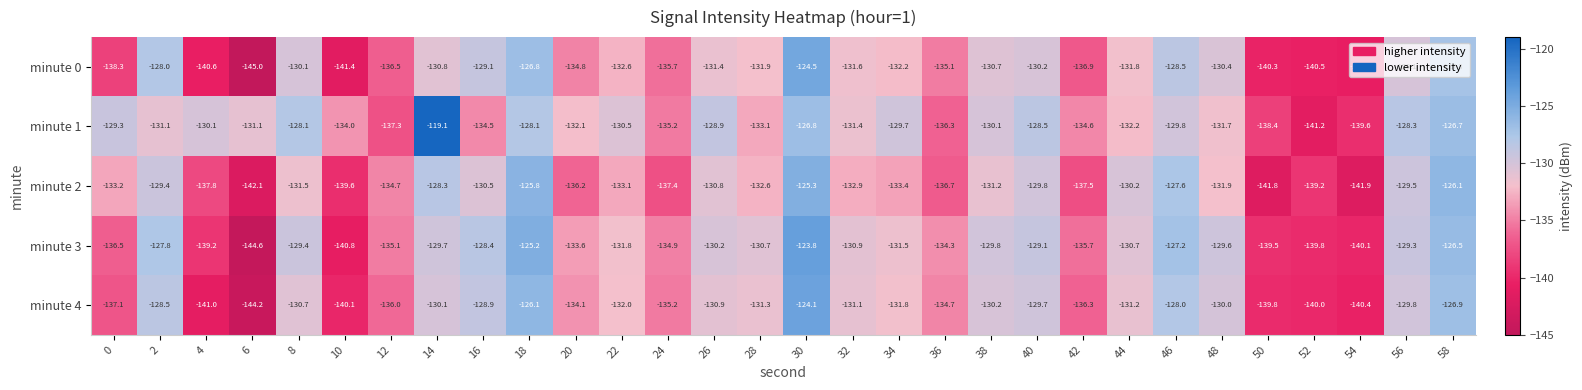

Which series has the largest range (max minus min)?

minute 1